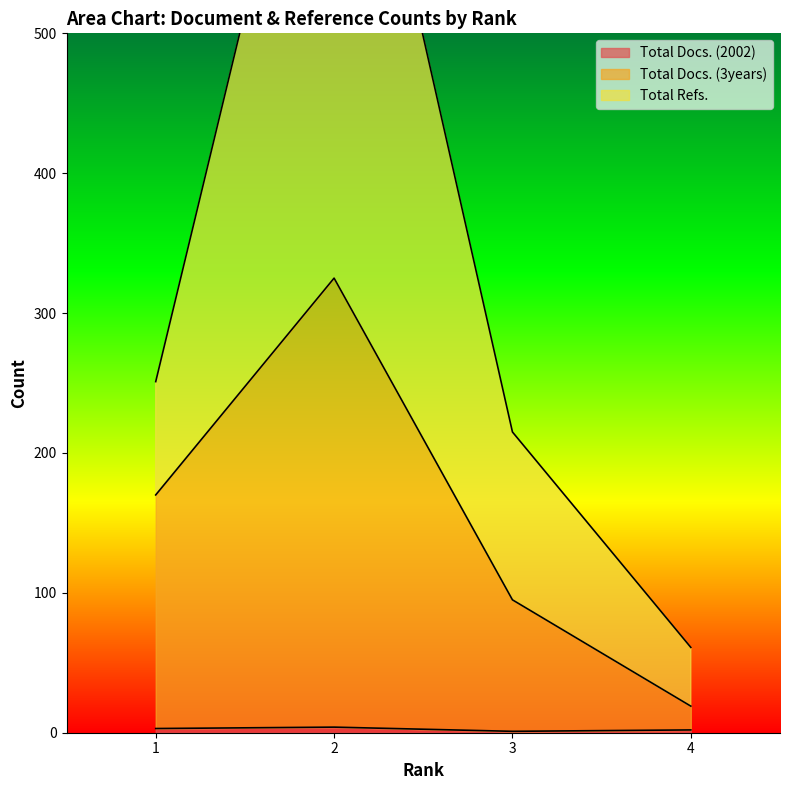

Reading left to right, list all the values displayed in this chart.

Total Docs. (2002): 3	4	1	2
Total Docs. (3years): 170	325	95	19
Total Refs.: 251	780	215	61